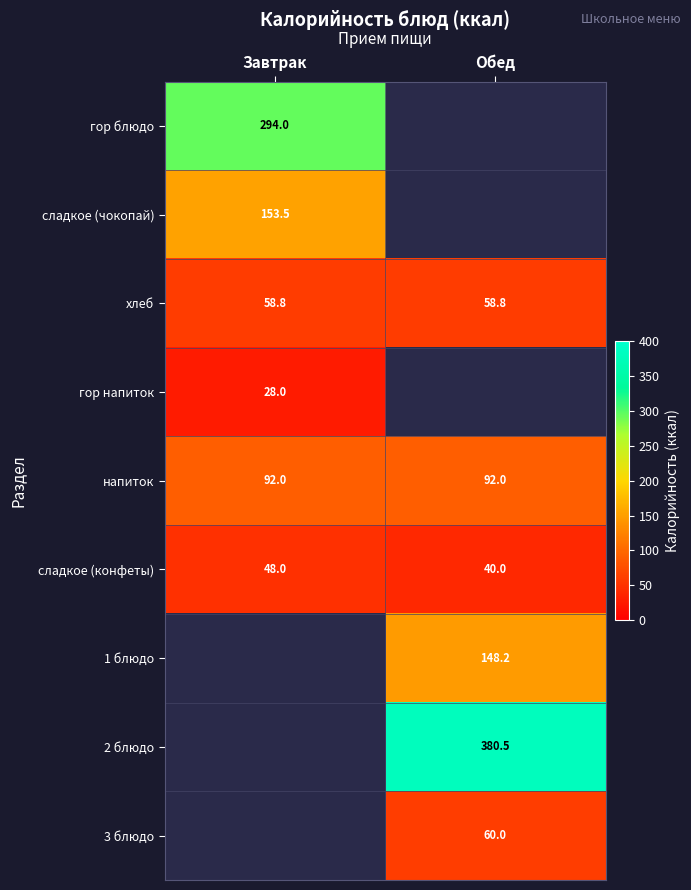

The value of гор напиток at Завтрак is 38.1. True or false?

False